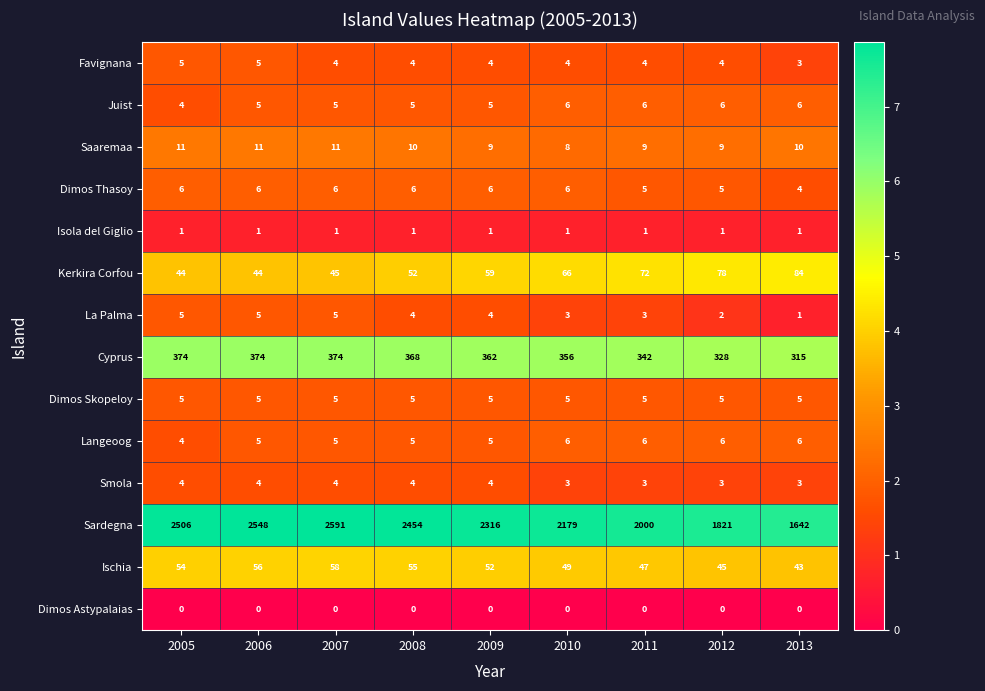

What is the total value across all series at 2013?

2123